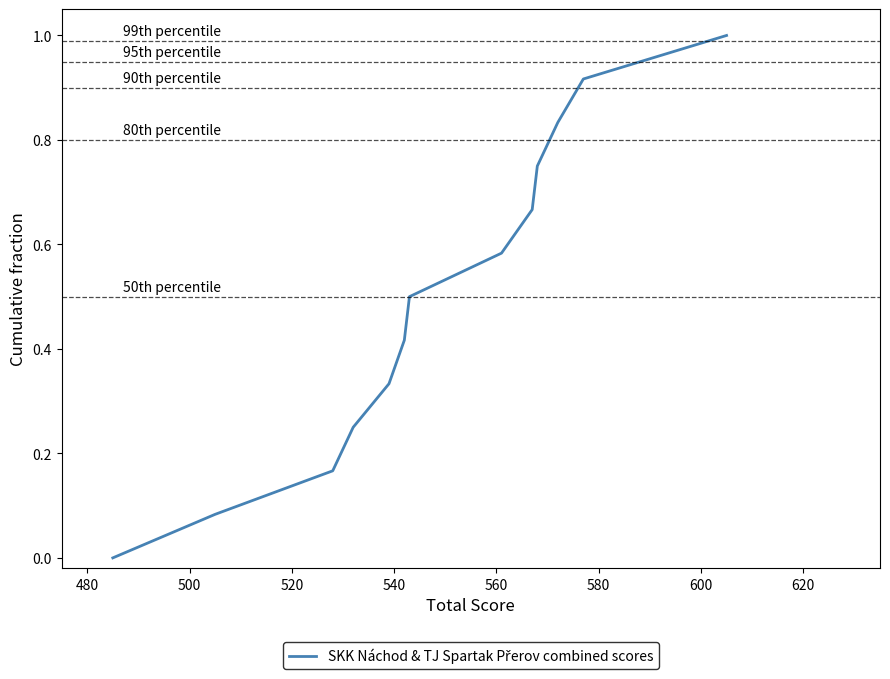

What is the difference between the maximum and minimum values?

1.0